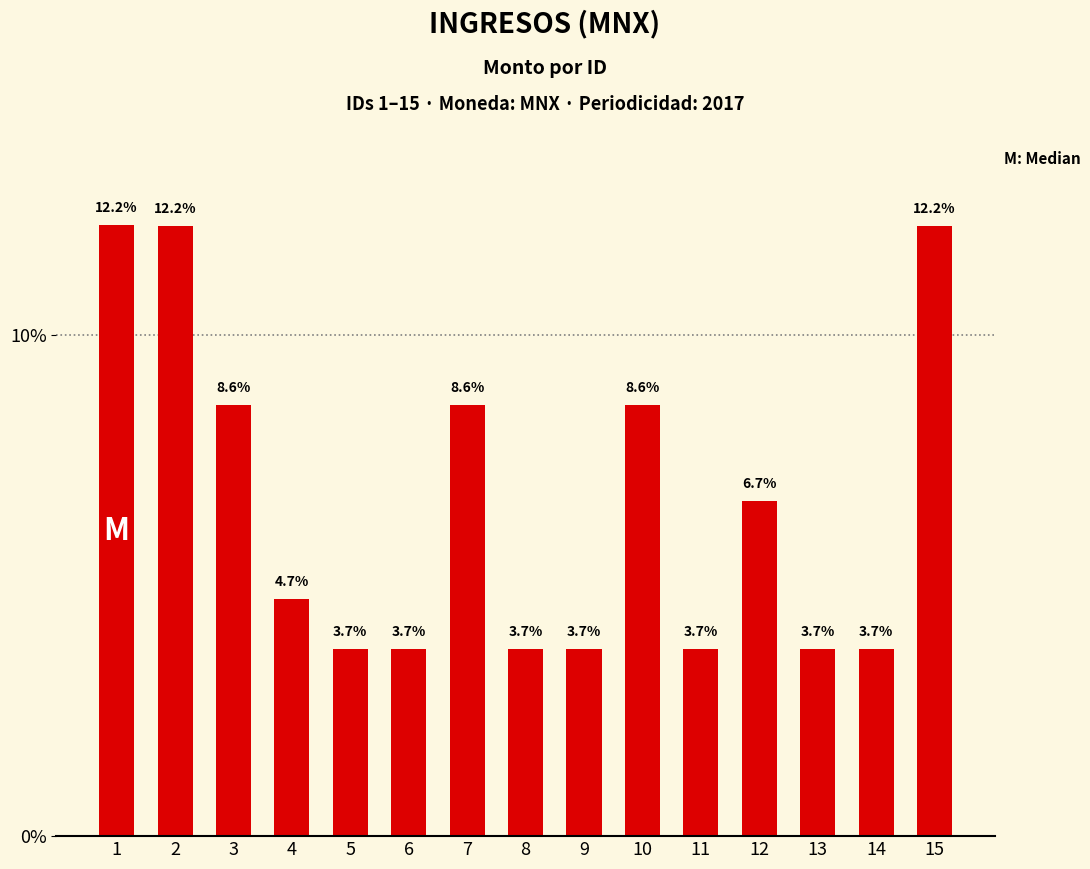

Are the bars horizontal?

No